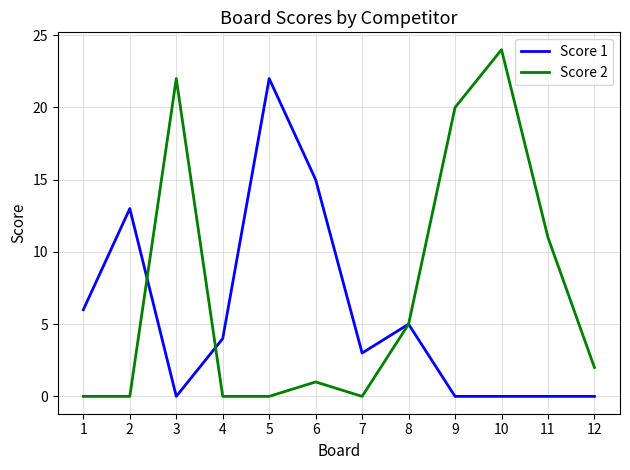

At which category is the sum across all series the highest?

10